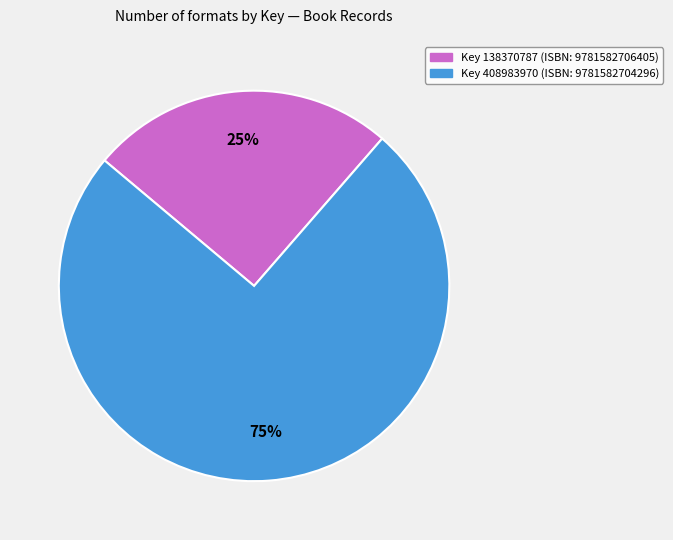

Which category has the biggest portion of the pie?

Key 408983970 (ISBN: 9781582704296)